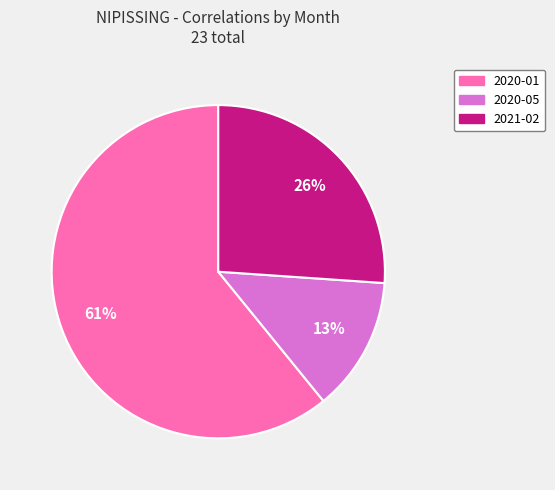

Does any single category account for the majority?

Yes